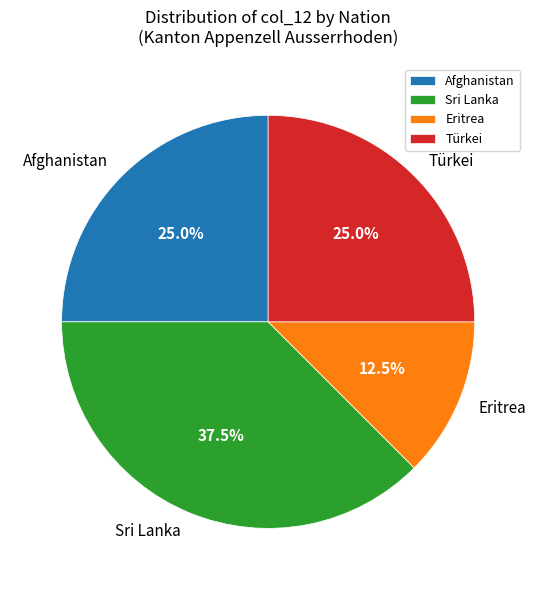

Between Eritrea and Sri Lanka, which is larger?

Sri Lanka